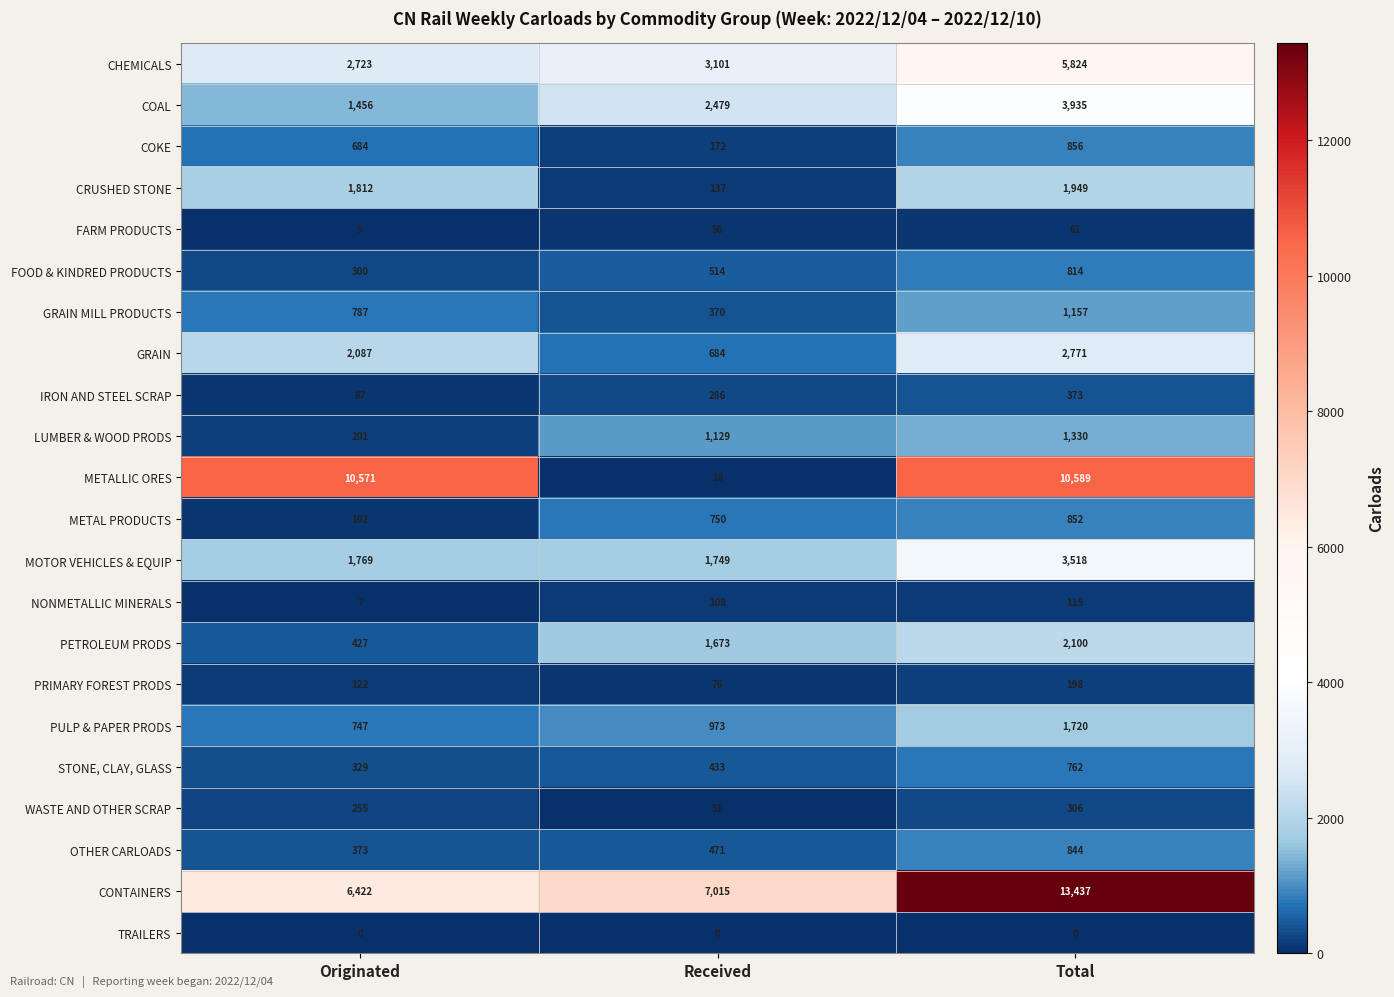

What is the maximum value for CONTAINERS?

13437